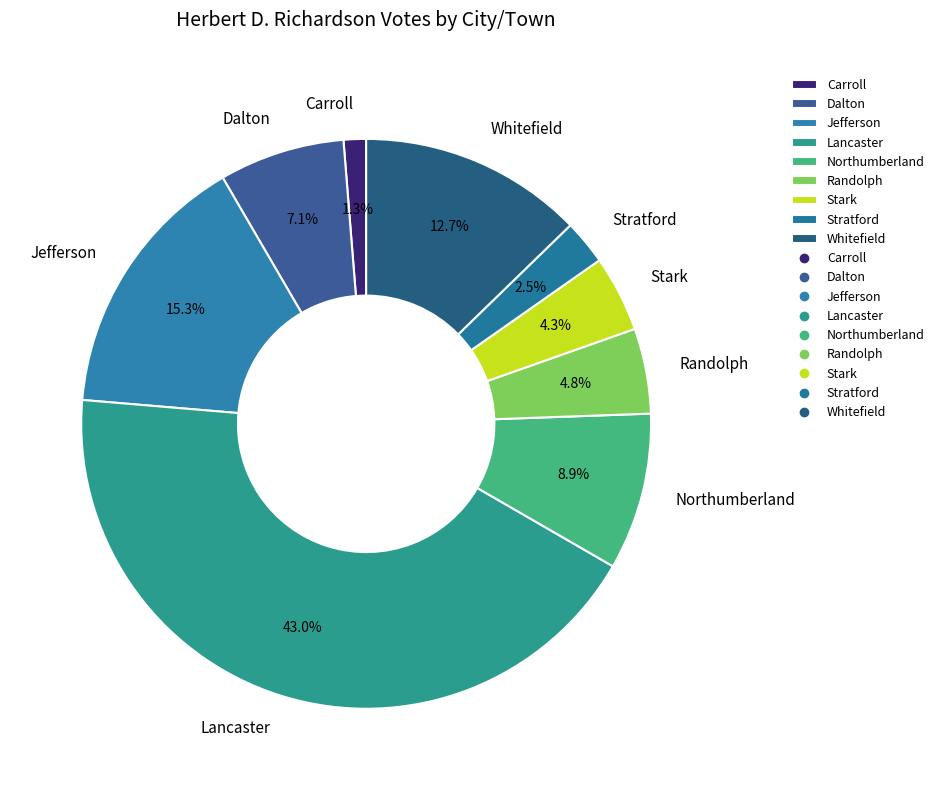

Rank the categories by value from highest to lowest.

Lancaster, Jefferson, Whitefield, Northumberland, Dalton, Randolph, Stark, Stratford, Carroll